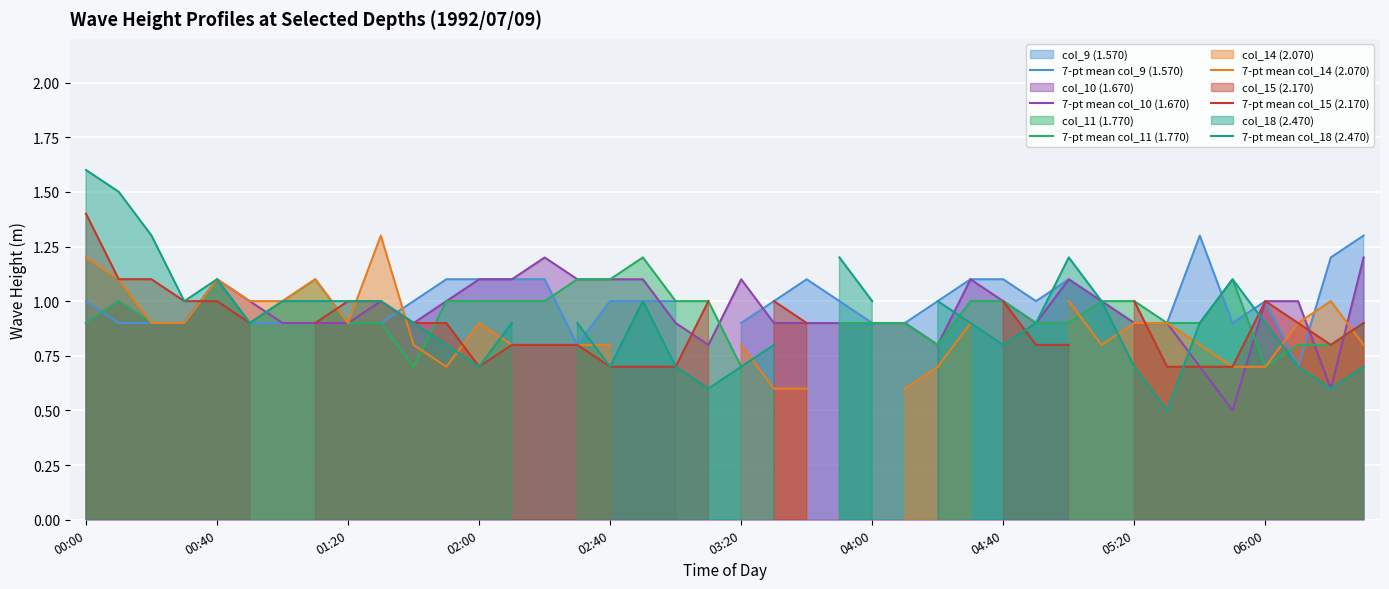

How many times do 7-pt mean col_15 (2.170) and 7-pt mean col_18 (2.470) cross each other?

3